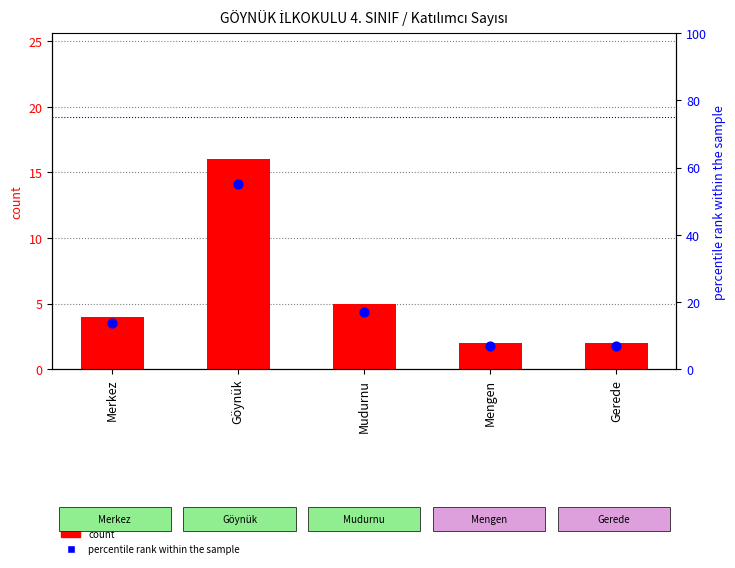

Which series has the widest spread of Y values?

percentile rank within the sample